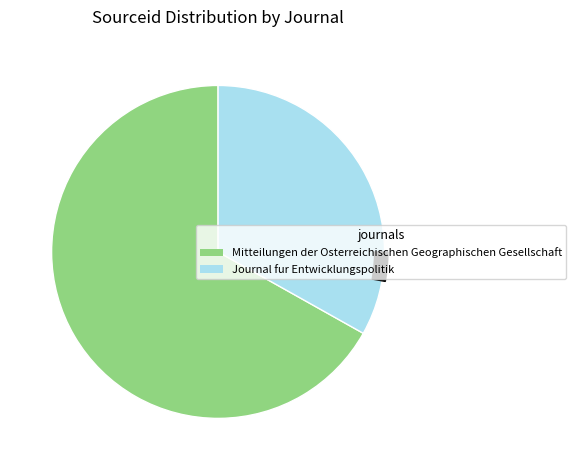

Which slice is the smallest?

Journal fur Entwicklungspolitik